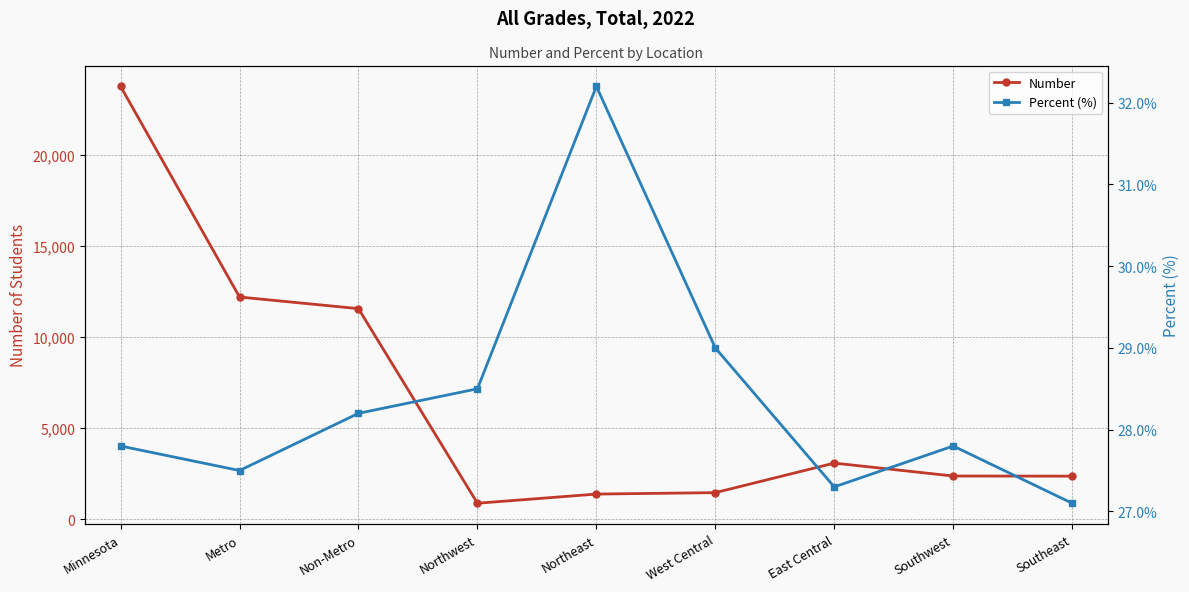

What is the difference between the Percent (%) values at Northwest and Northeast?

3.7